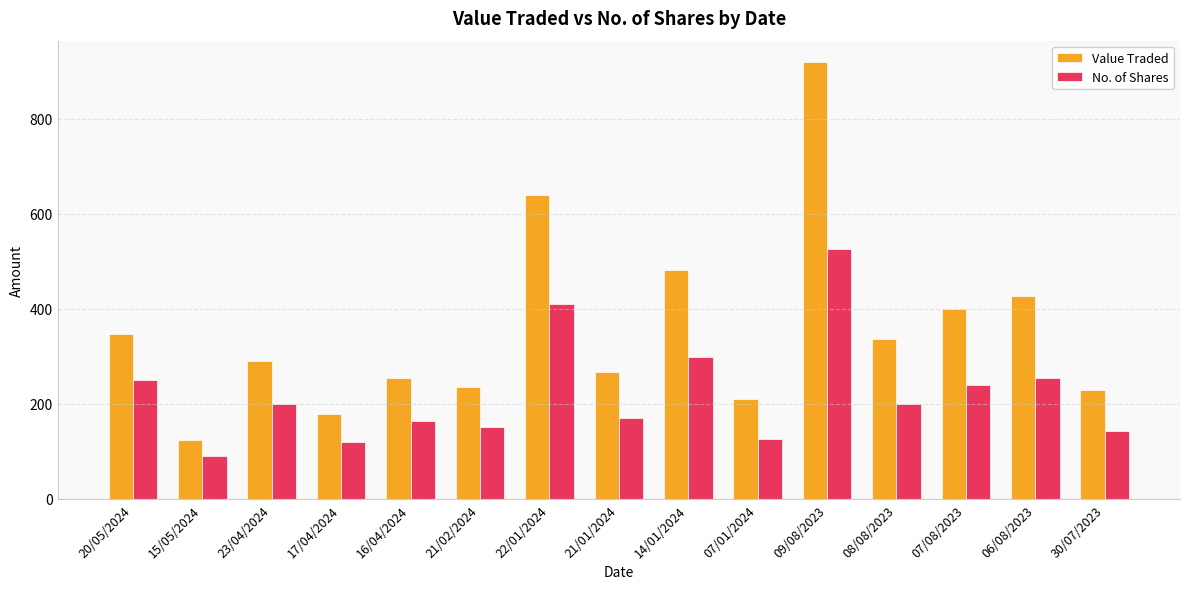

How many data points in No. of Shares are less than 200?

7